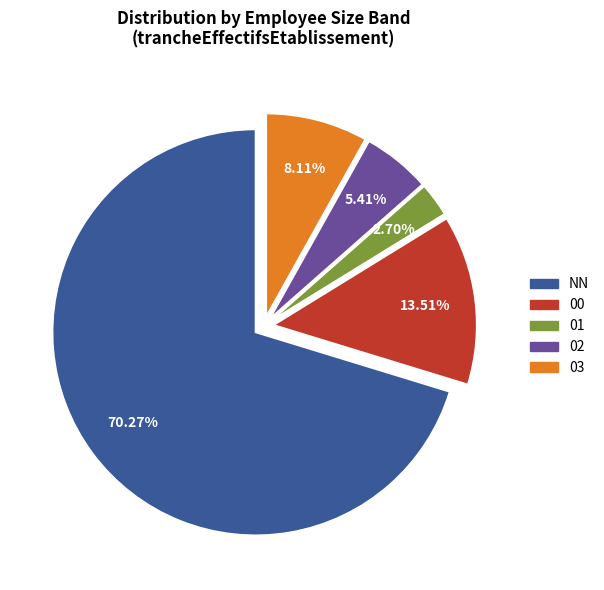

Count the number of slices in the pie.

5